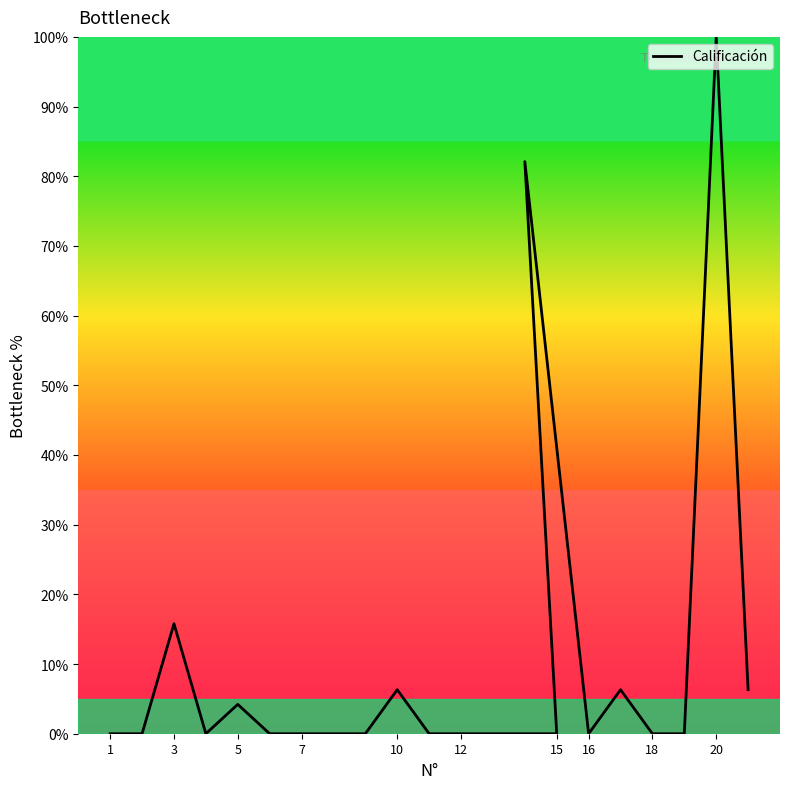

Is it true that the value at 15 is 8.5?

False